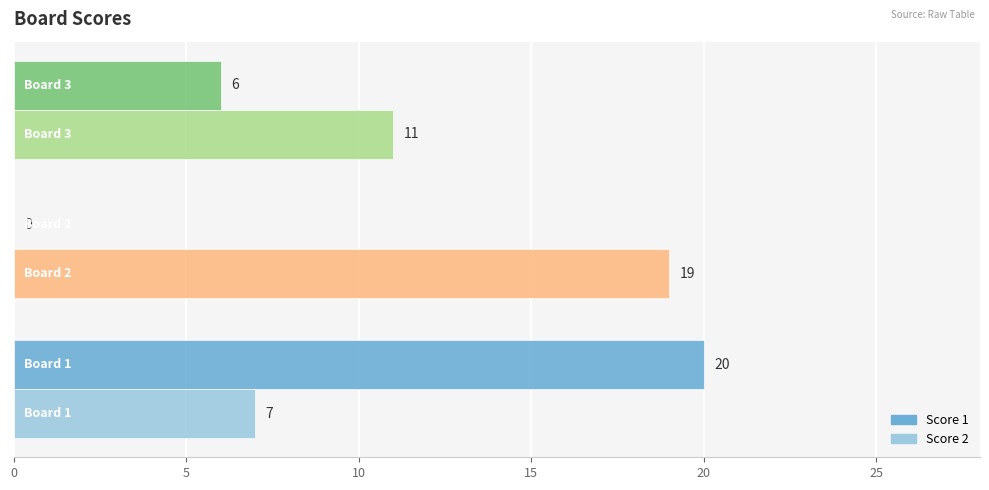

How many Score 1 values are between 0 and 20?

3